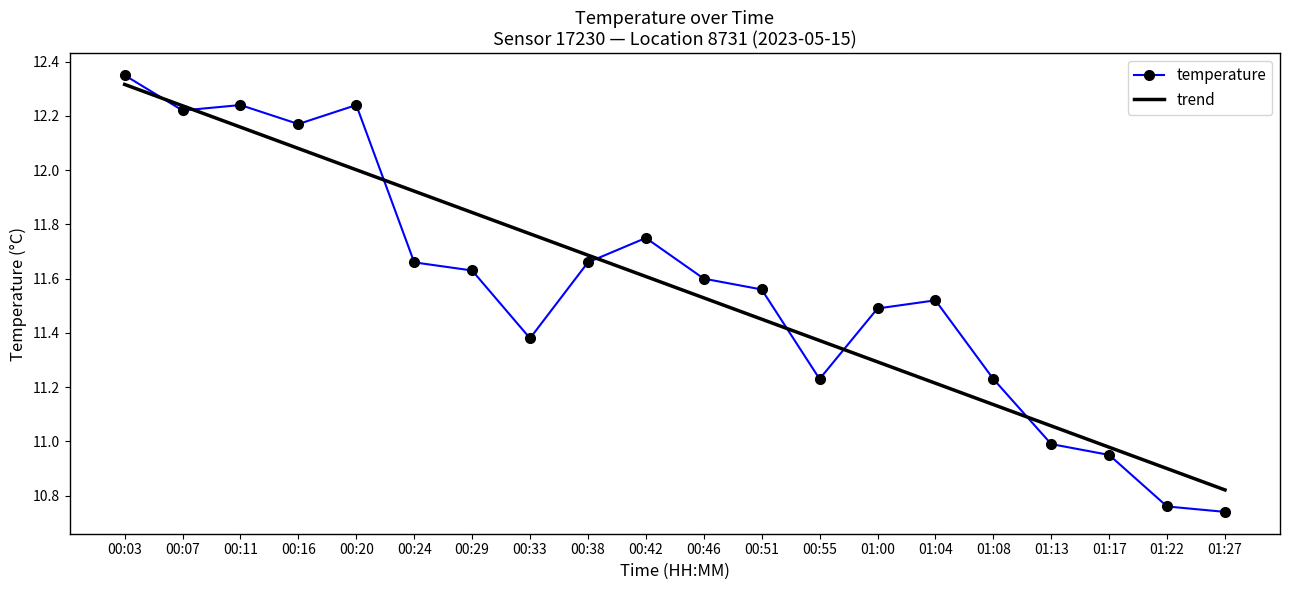

True or false: temperature and trend intersect in this chart.

True